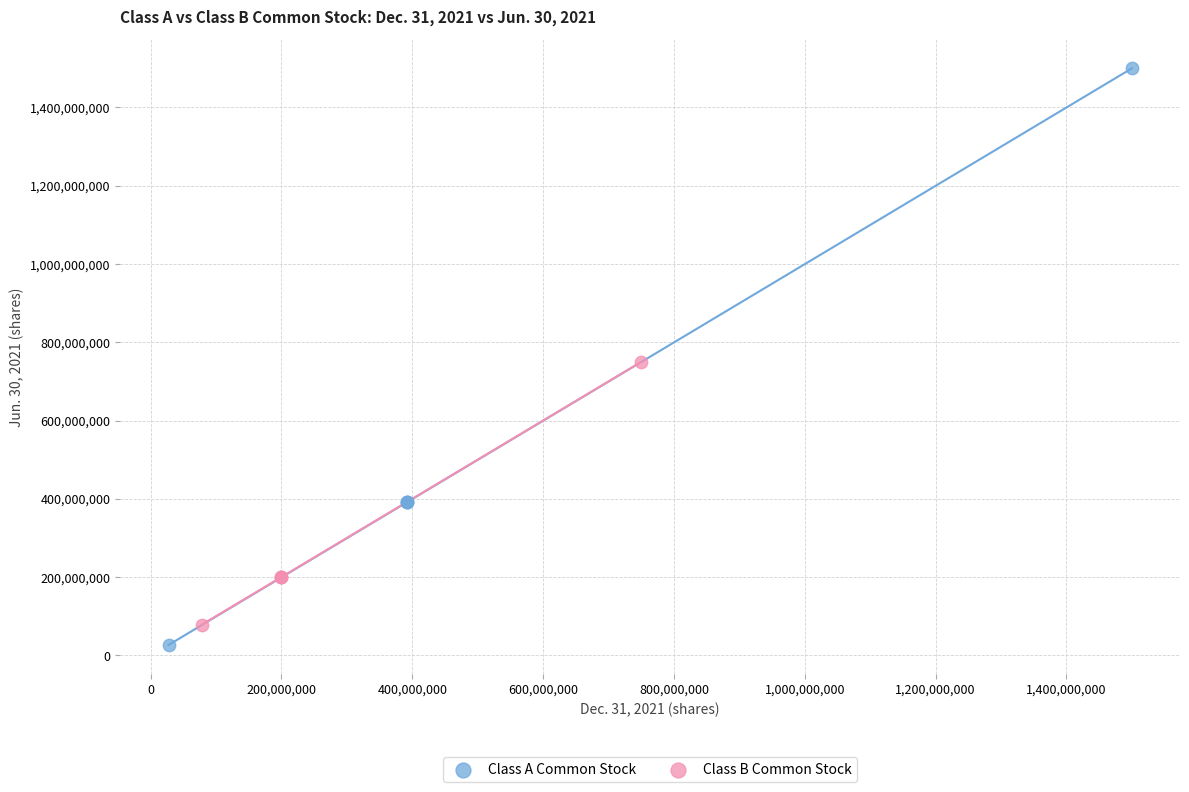

Which series has the largest Y range (max minus min)?

Class A Common Stock